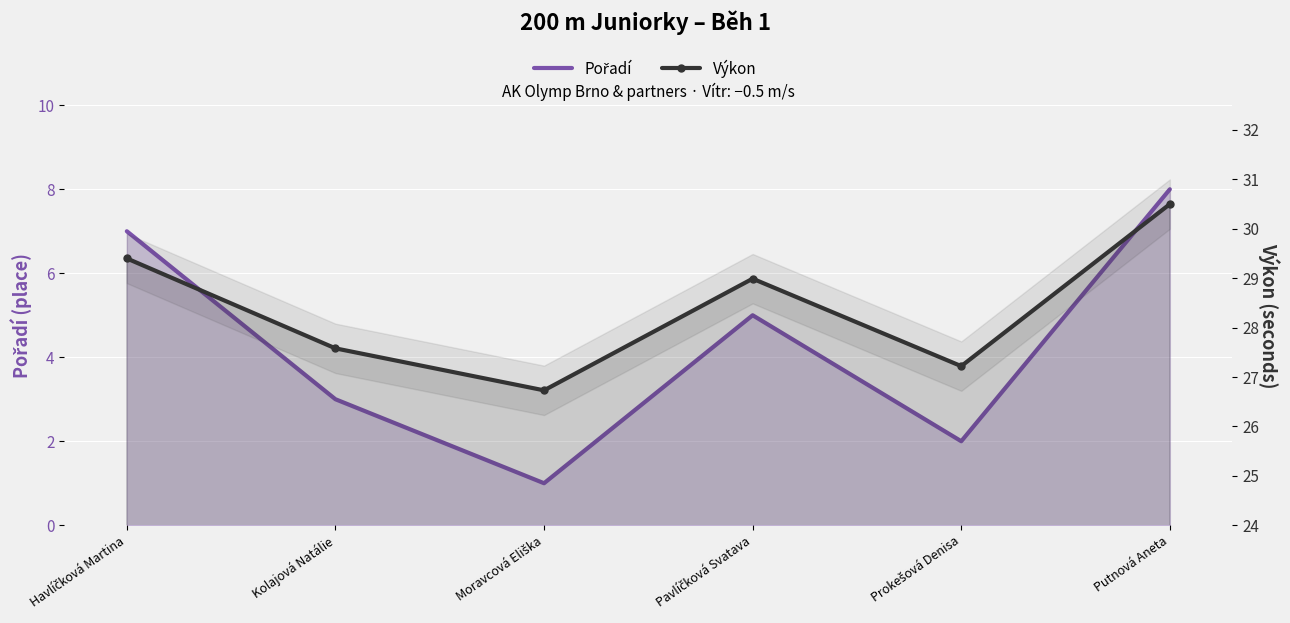

True or false: Pořadí has more than 0 interior local peaks.

True